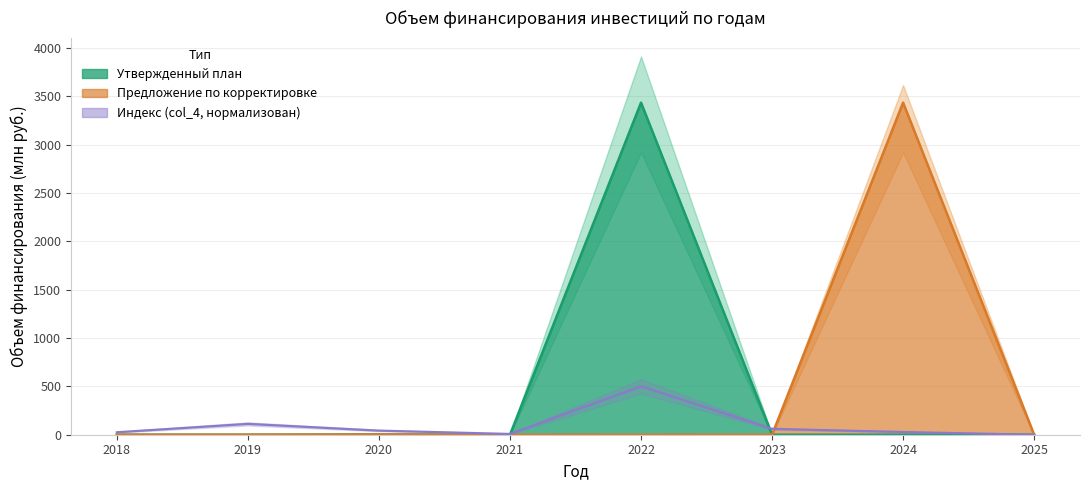

At which label does the data first exceed 42?

2019